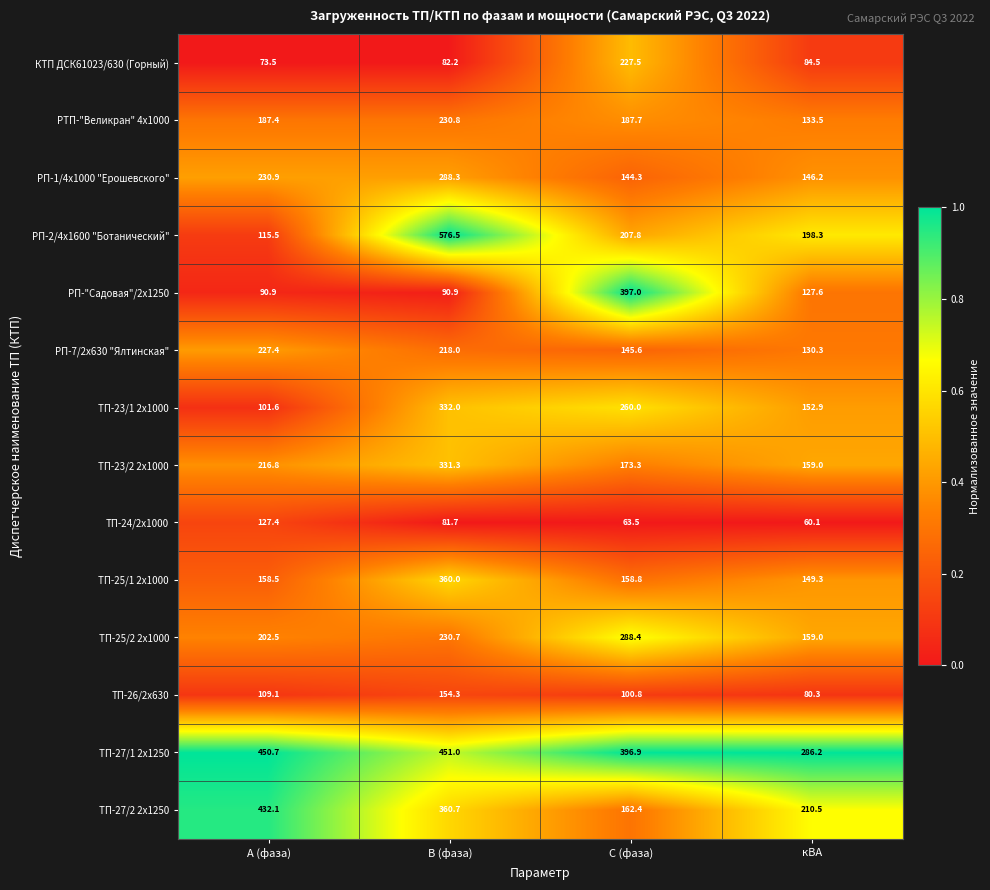

List the series in order of their peak value, highest first.

РП-2/4х1600 "Ботанический", ТП-27/1 2х1250, ТП-27/2 2х1250, РП-"Садовая"/2х1250, ТП-25/1 2х1000, ТП-23/1 2х1000, ТП-23/2 2х1000, ТП-25/2 2х1000, РП-1/4х1000 "Ерошевского", РТП-"Великран" 4х1000, КТП ДСК61023/630 (Горный), РП-7/2х630 "Ялтинская", ТП-26/2х630, ТП-24/2х1000